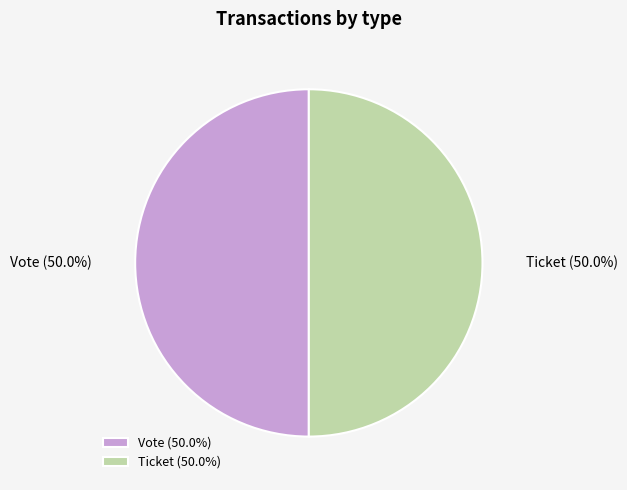

How many slices are in this pie chart?

2